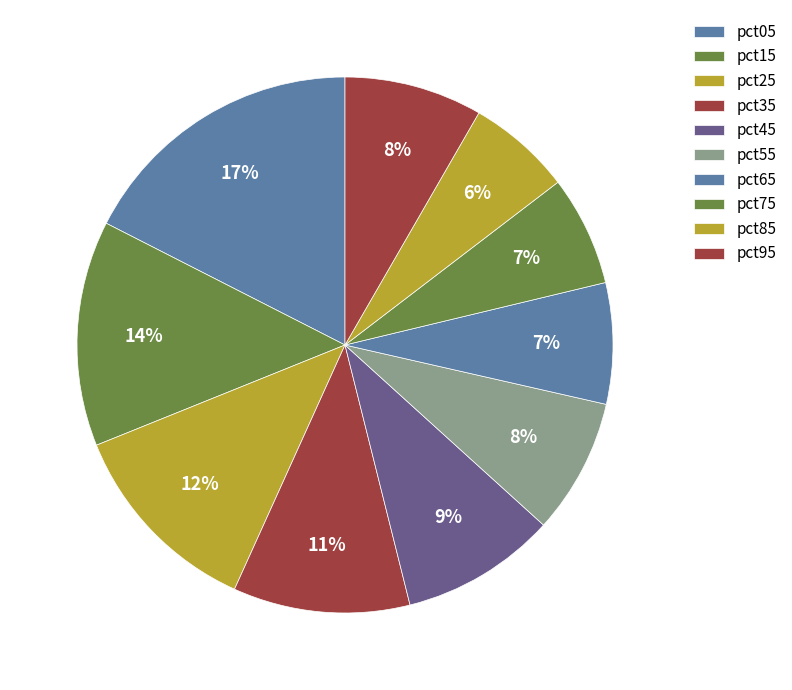

How many slices are in this pie chart?

10